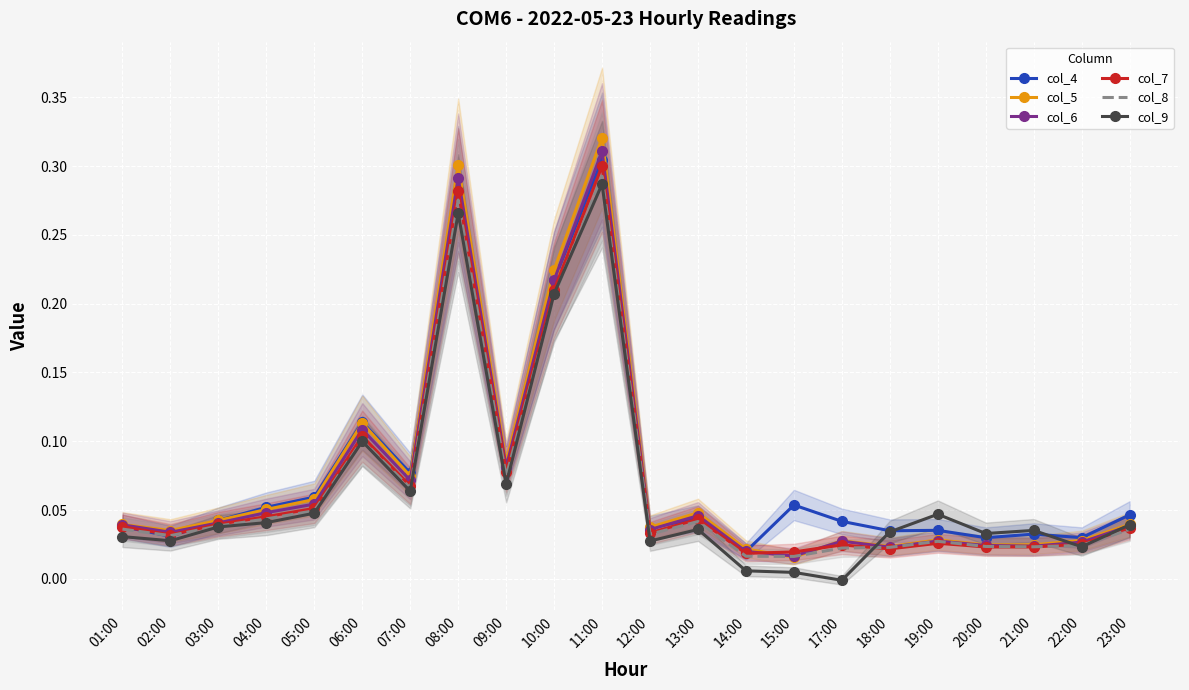

Which series ends up on top after the final intersection of col_8 and col_7?

col_7